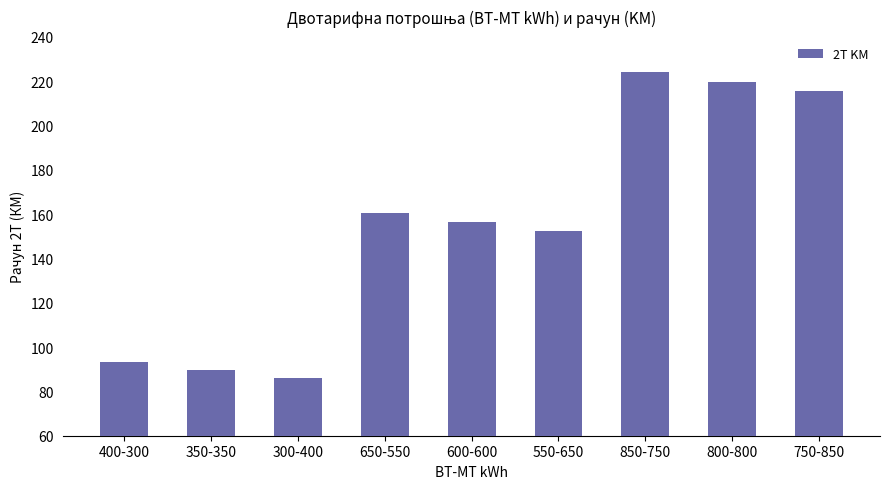

Are the bars horizontal?

No